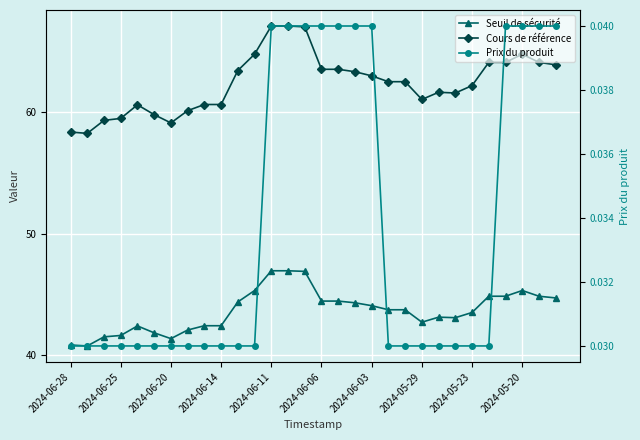

What is the total value across all series at 2024-05-23?

105.8